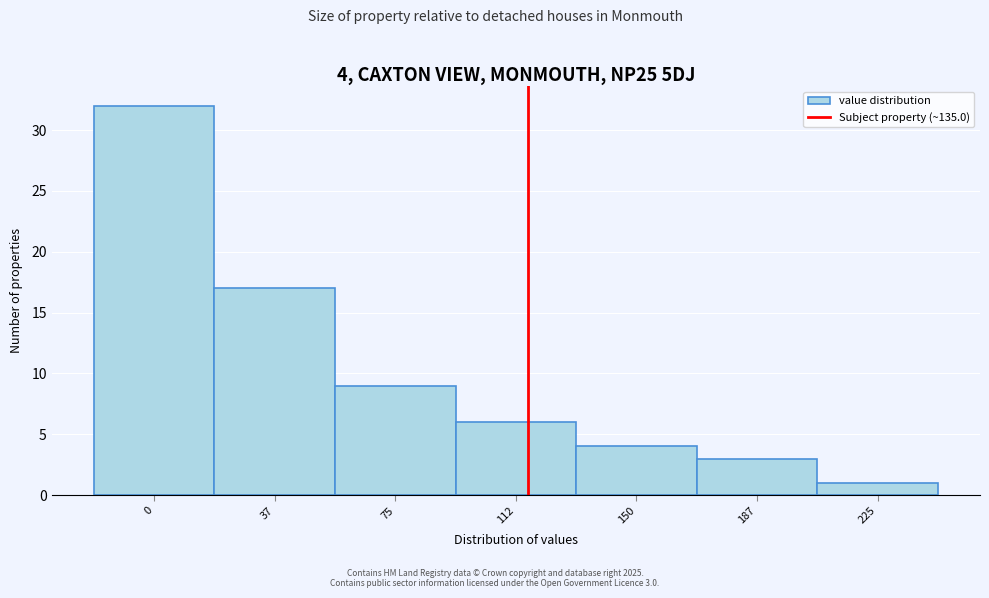

Reading left to right, list all the values displayed in this chart.

0=32	37=17	75=9	112=6	150=4	187=3	225=1